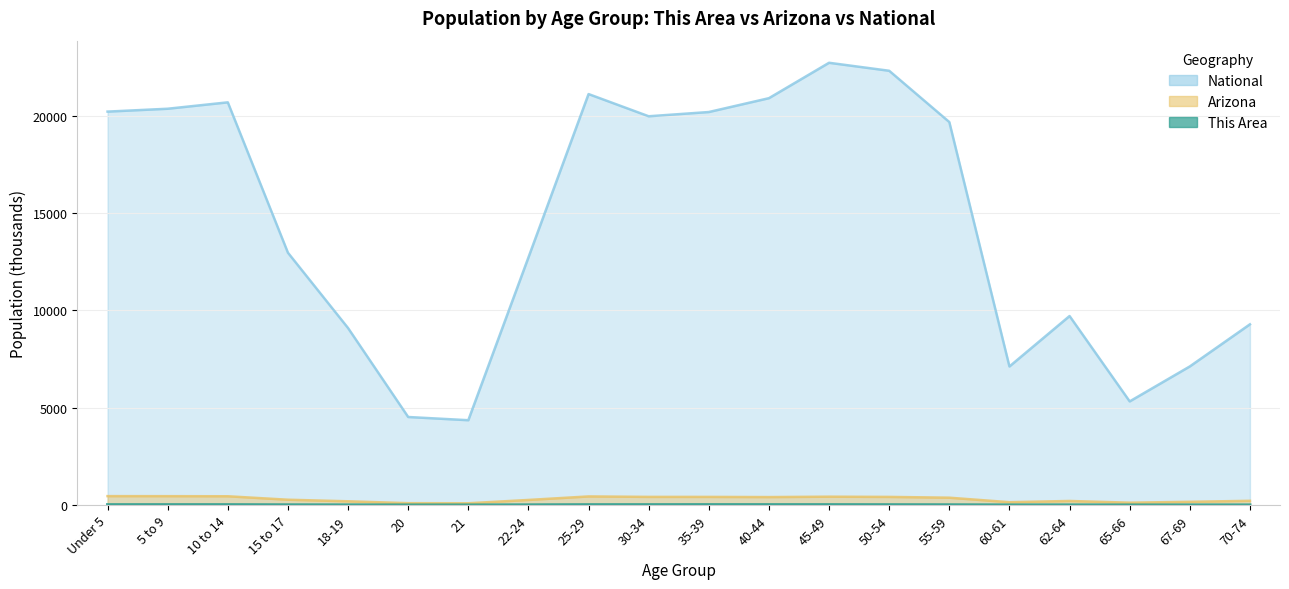

How many values in the This Area series are below 12?

10